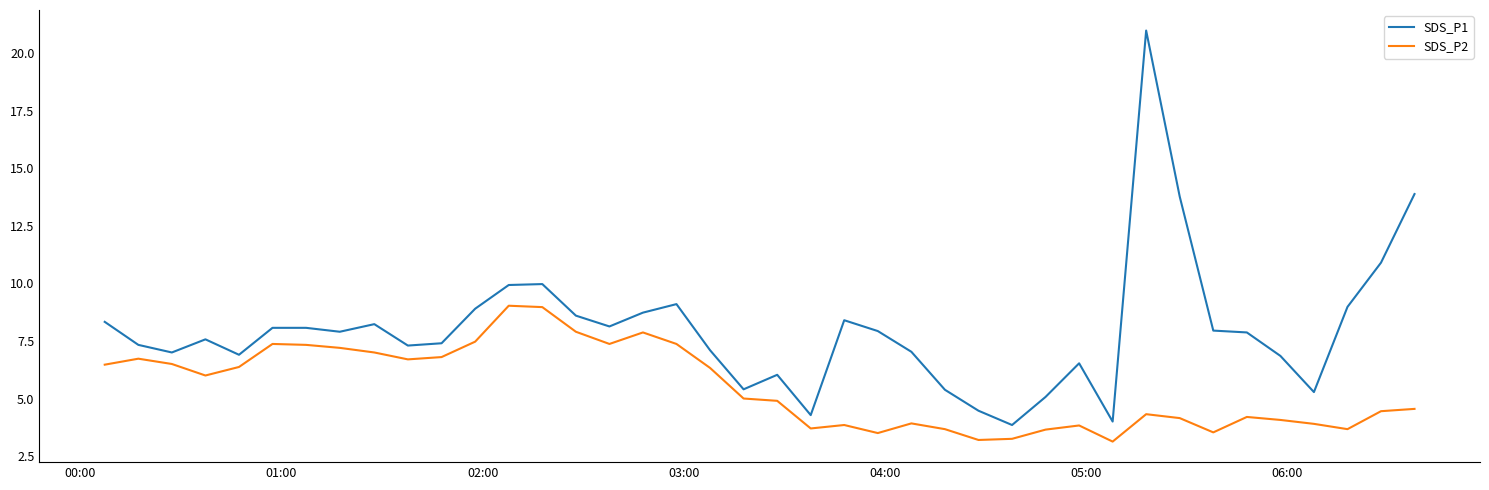

Rank the series by their average value, from highest to lowest.

SDS_P1, SDS_P2